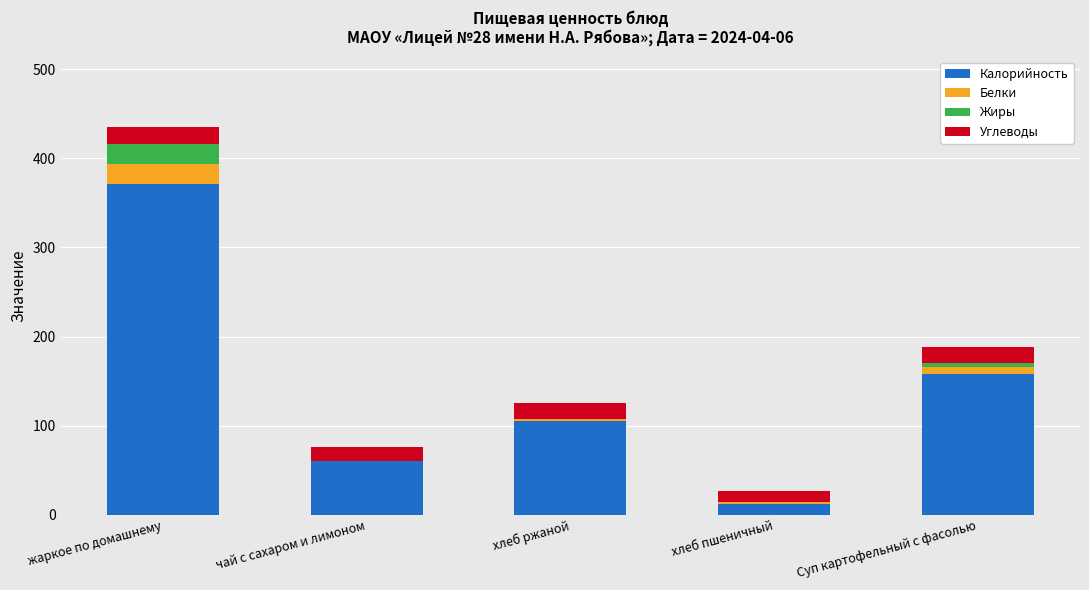

The value of Калорийность at Суп картофельный с фасолью is 157.5. True or false?

True